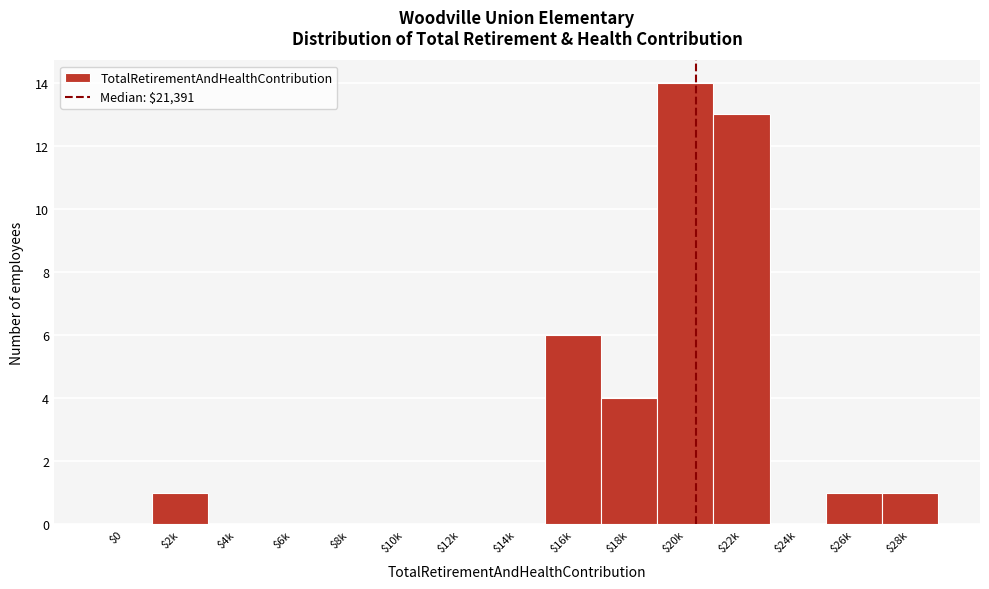

What is the sum of all values?

40